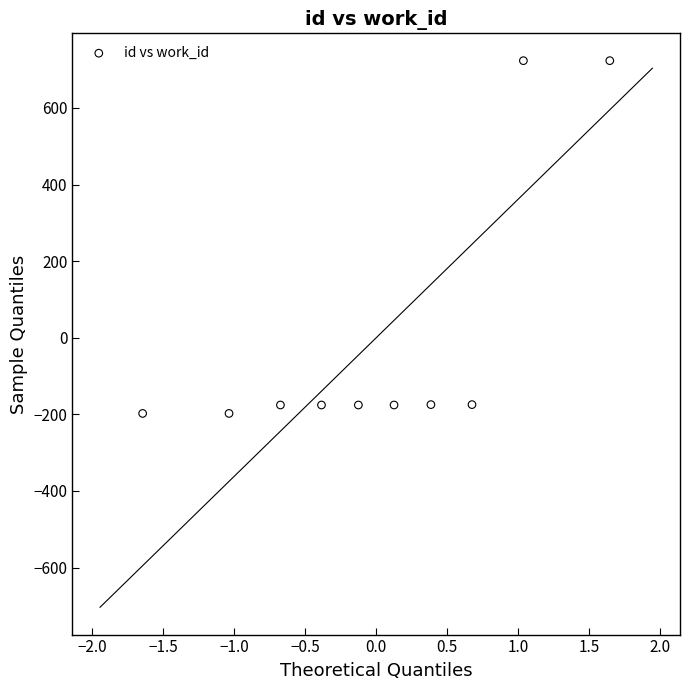

What is the range of X values (max minus min)?

3.3